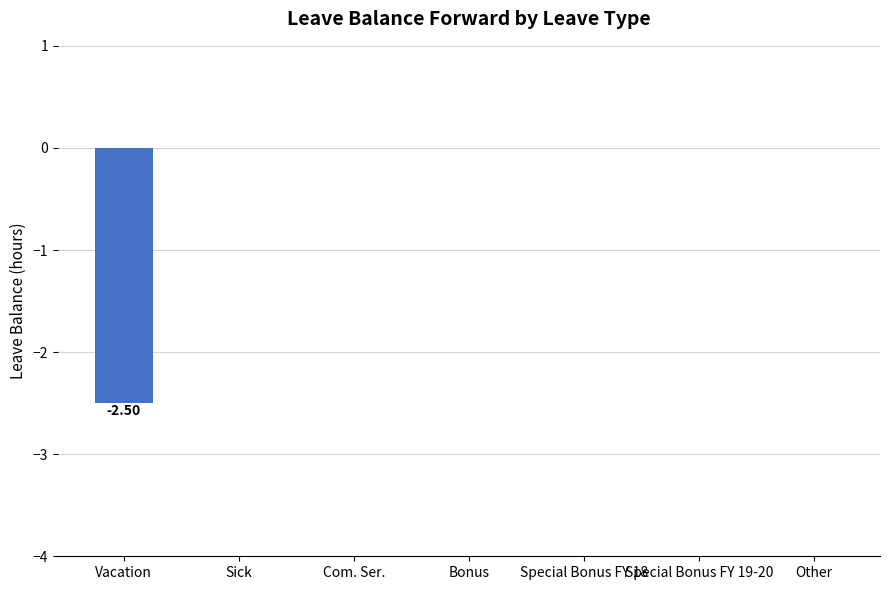

How many categories are shown in the chart?

7